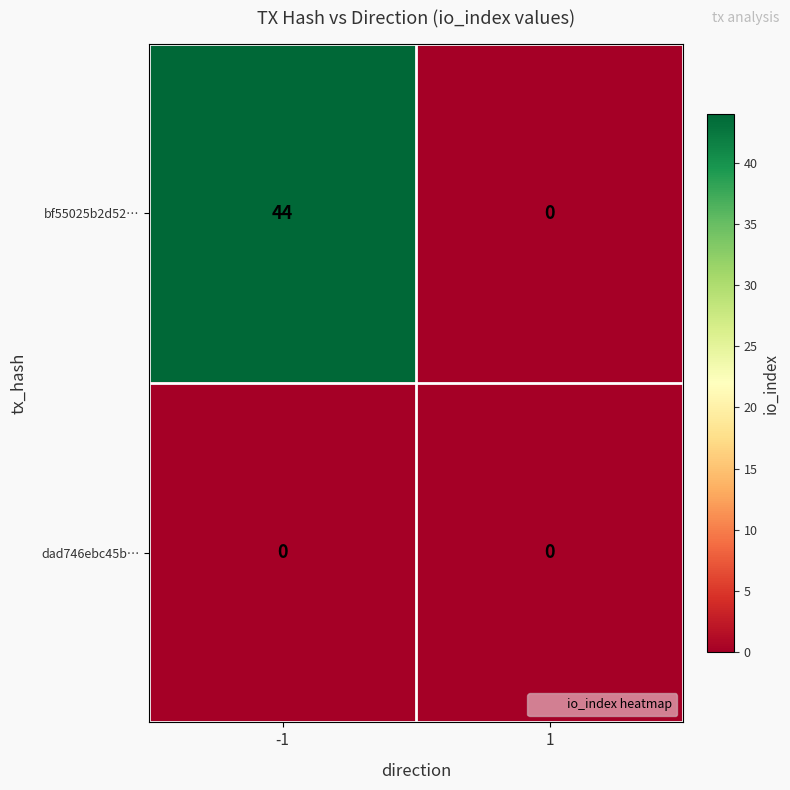

Which series has the widest spread of values?

bf55025b2d52…